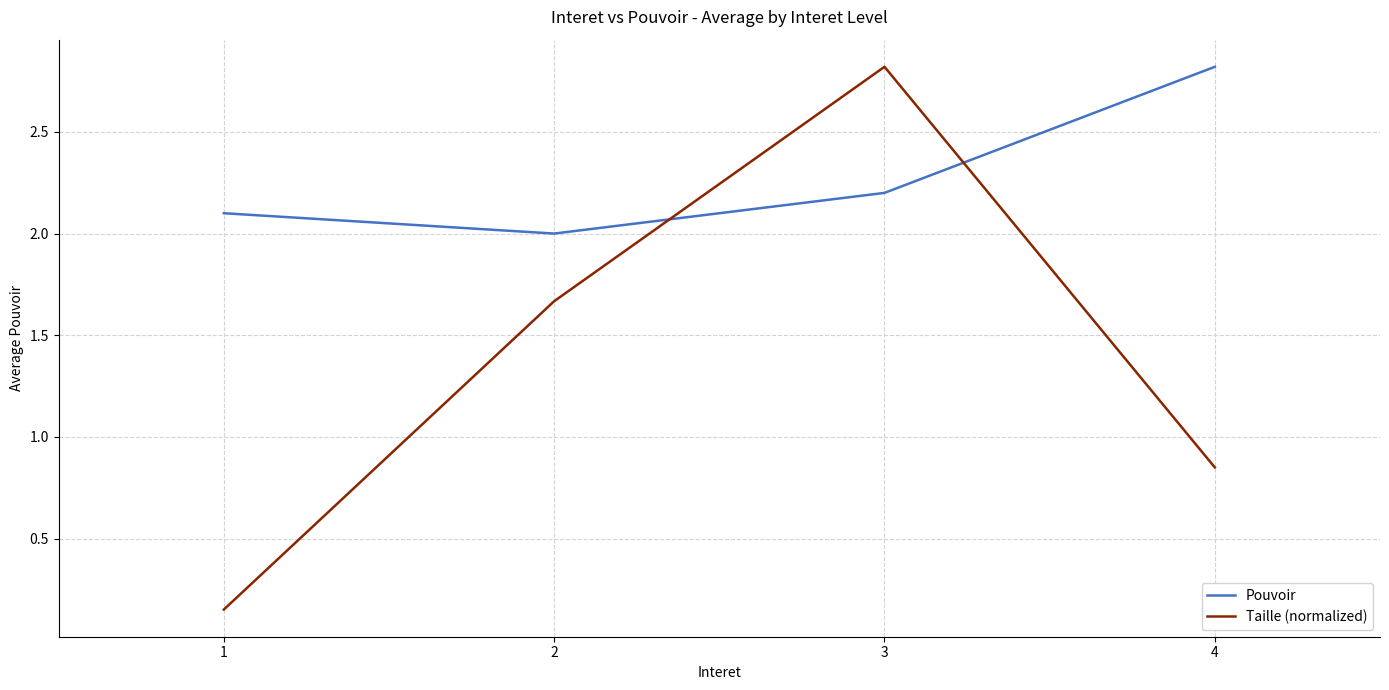

What is the maximum value for Pouvoir?

2.8